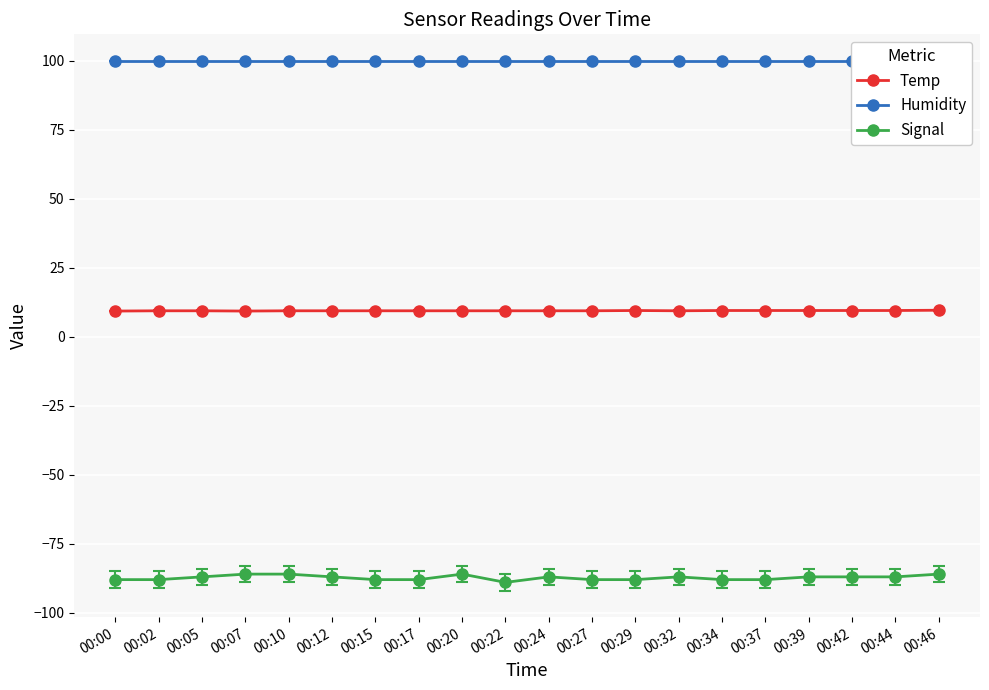

What is the spread (max minus min) of values at 00:42?

186.9